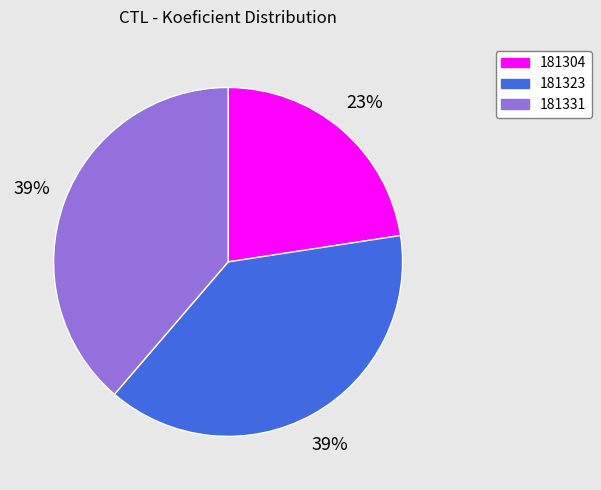

How many slices are in this pie chart?

3